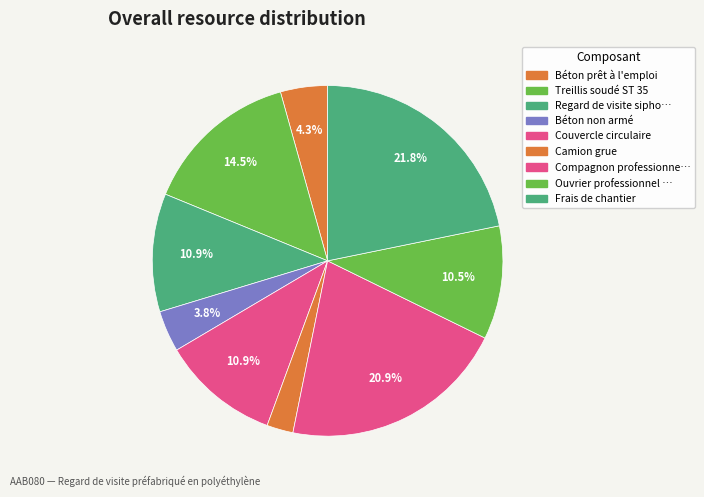

Is there a majority slice in this chart?

No